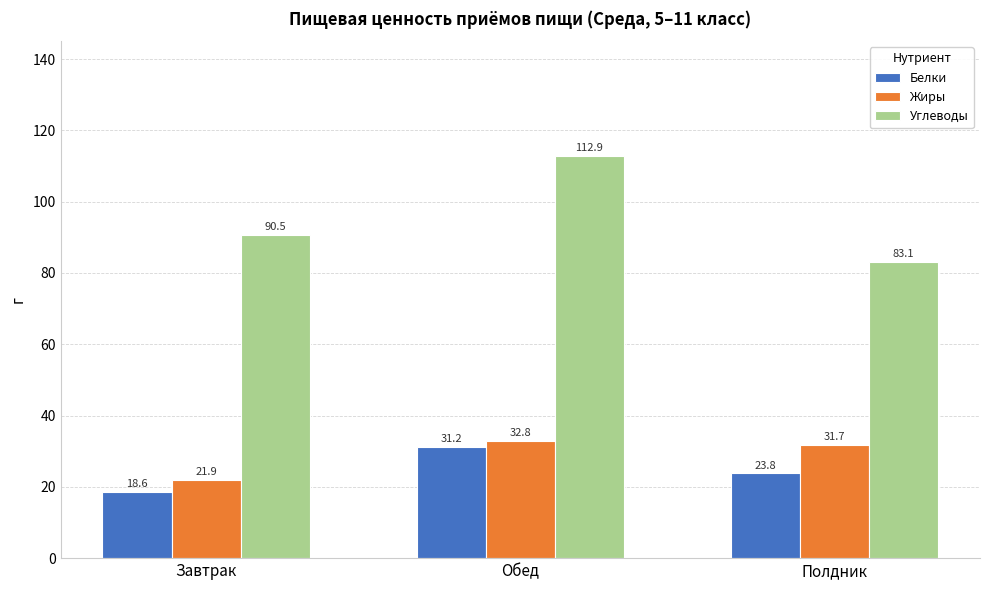

Between Обед and Полдник, which series saw the biggest shift?

Углеводы